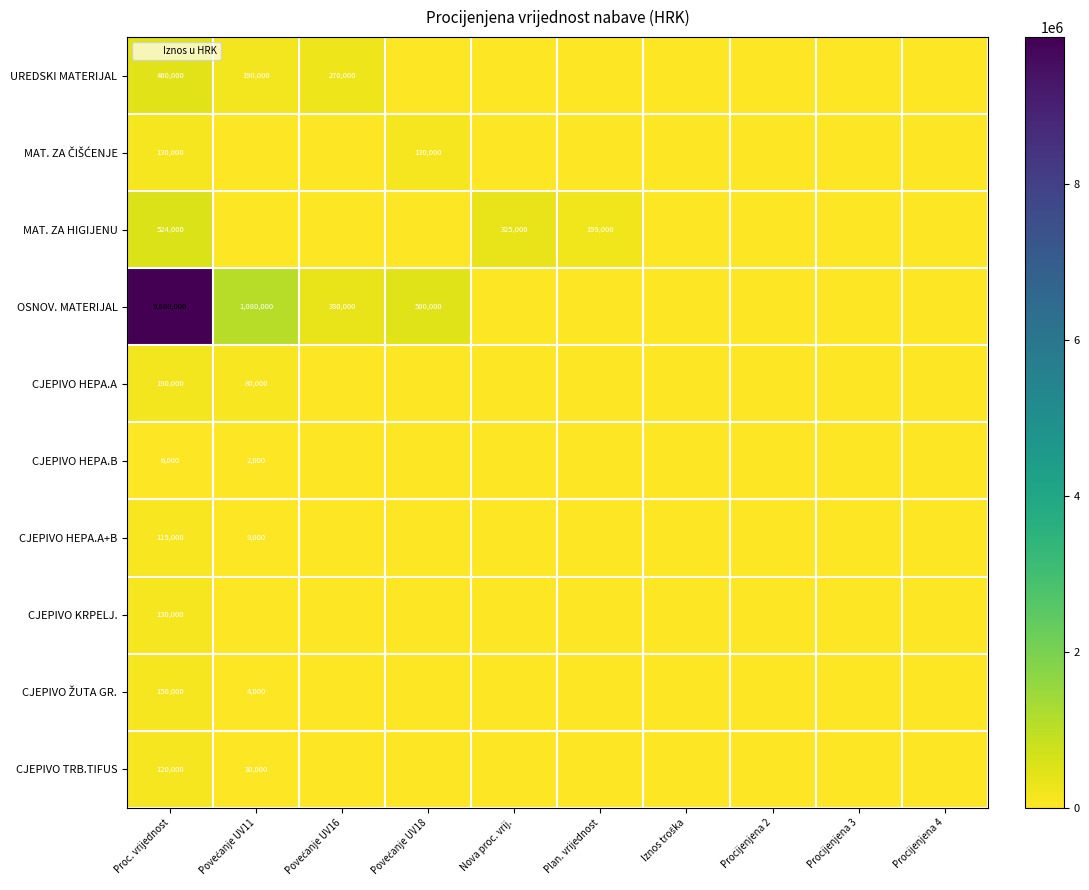

True or false: CJEPIVO HEPA.B has a value of 4114 at Povećanje UV16.

False